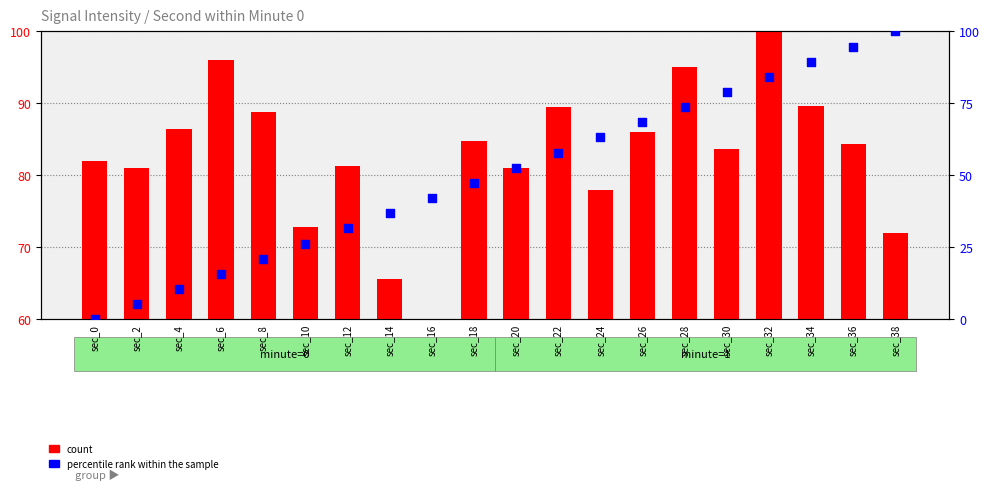

Which series reaches the maximum Y coordinate?

count